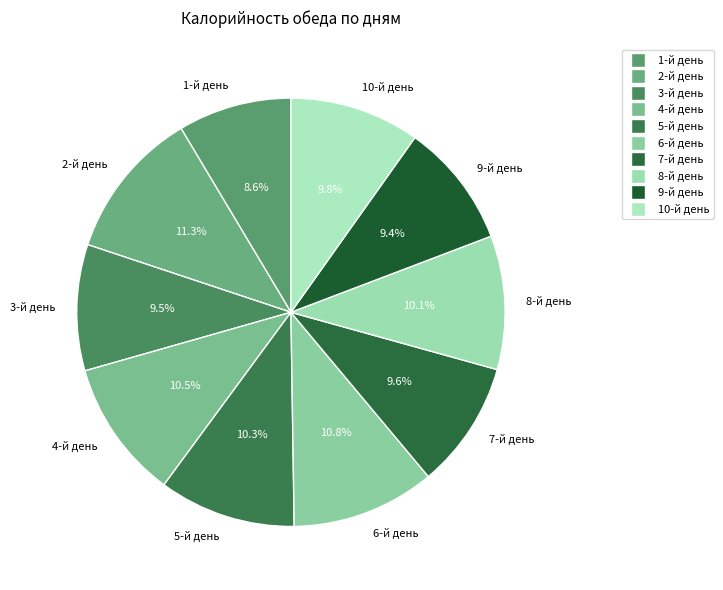

Which has a higher value, 3-й день or 6-й день?

6-й день